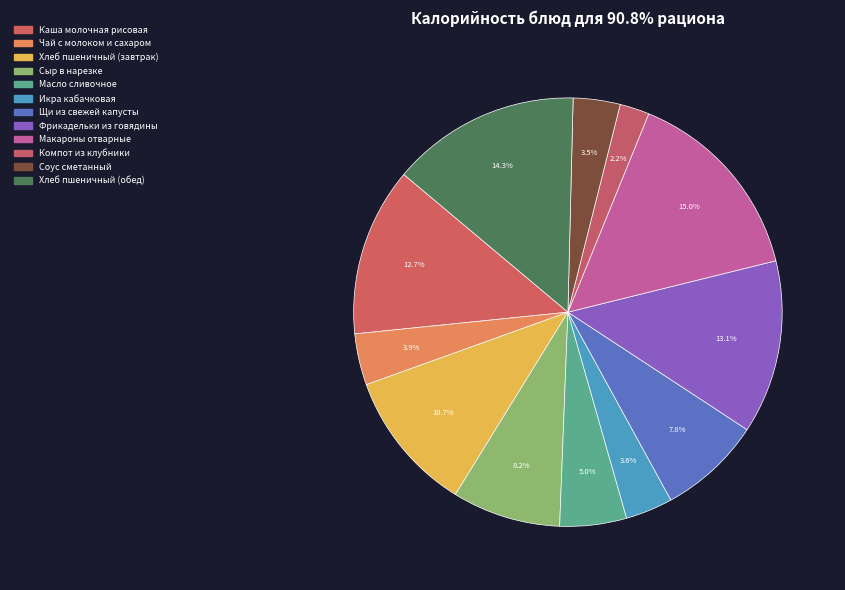

What percentage do Хлеб пшеничный (обед) and Масло сливочное together represent?

19.3%